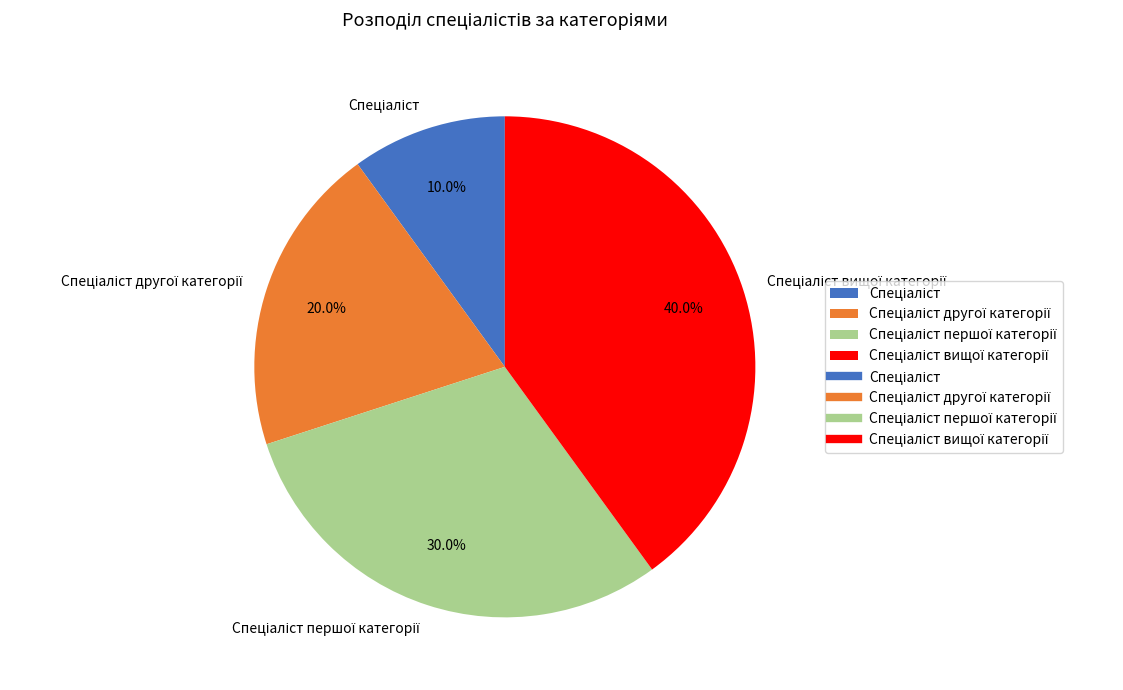

Is there any slice that represents more than half of the pie?

No